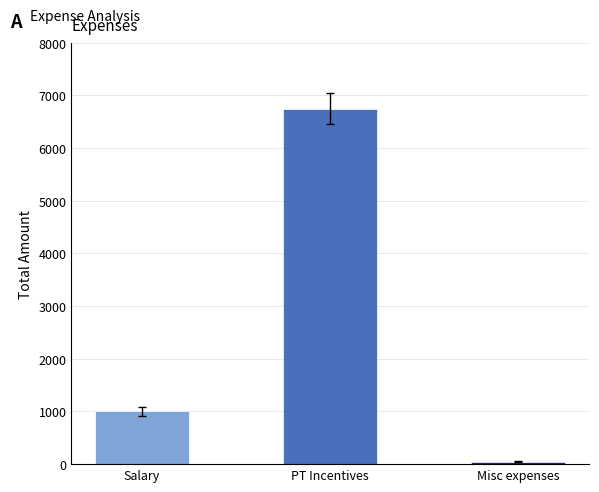

How many bars are there in total?

3